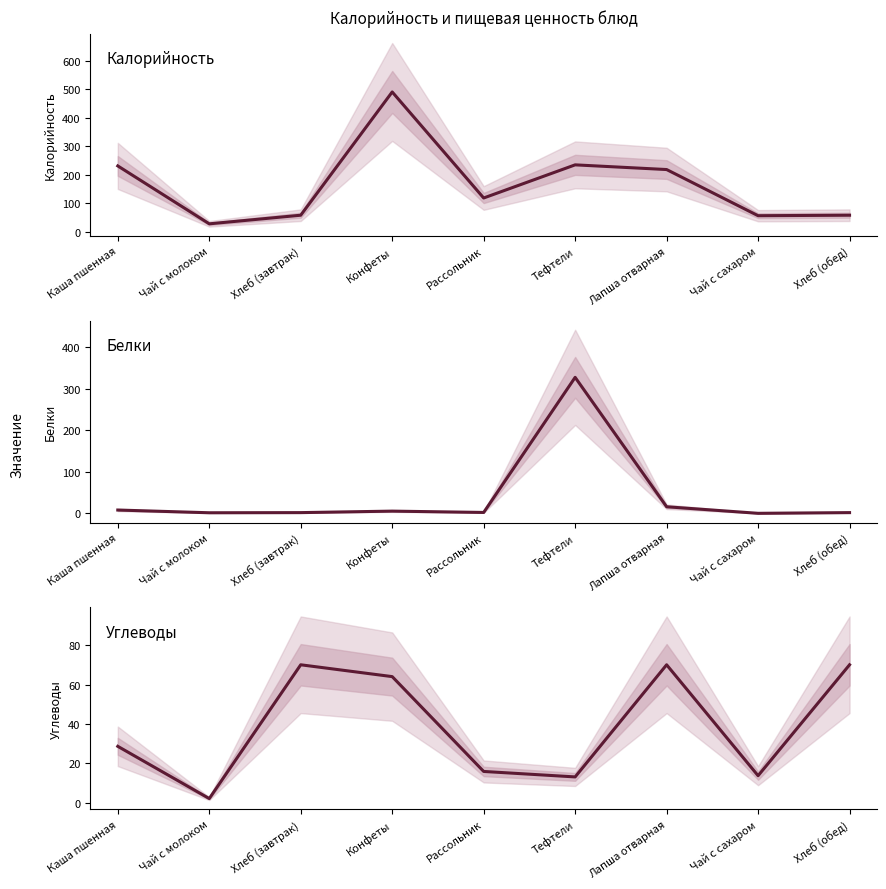

What is the difference between the second highest and minimum values in the Углеводы series?

67.8